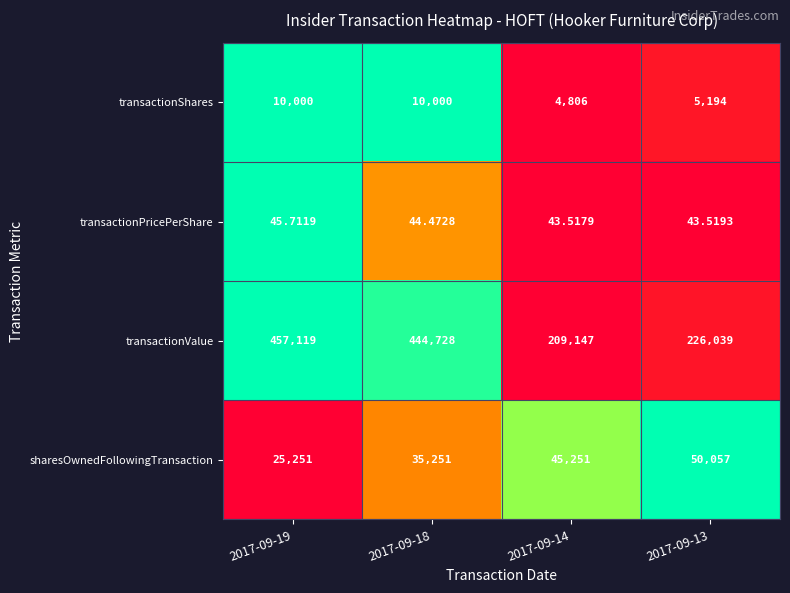

Which category has the highest value across all series?

2017-09-19